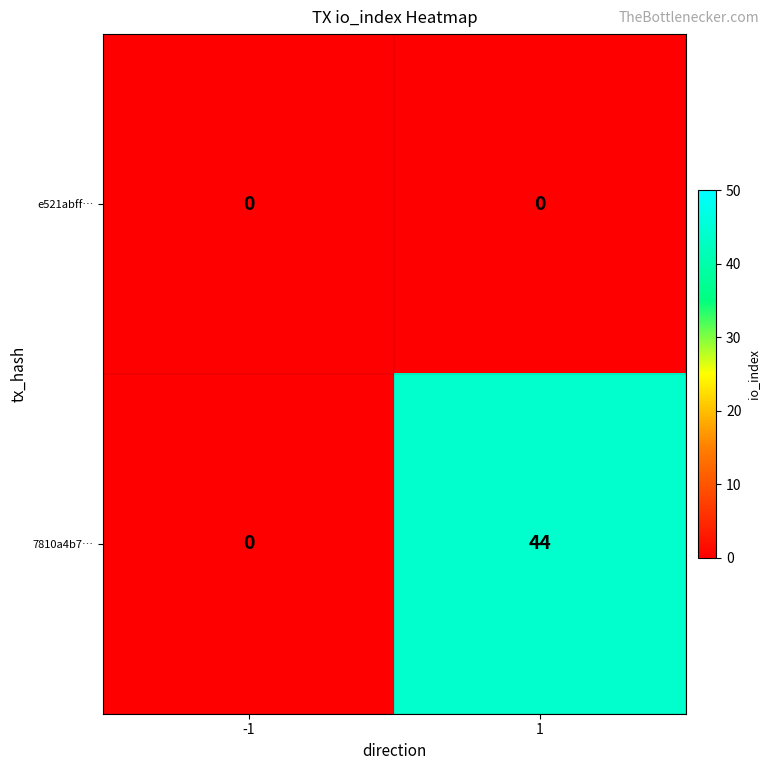

Rank the series by their maximum value, from highest to lowest.

7810a4b7…, e521abff…